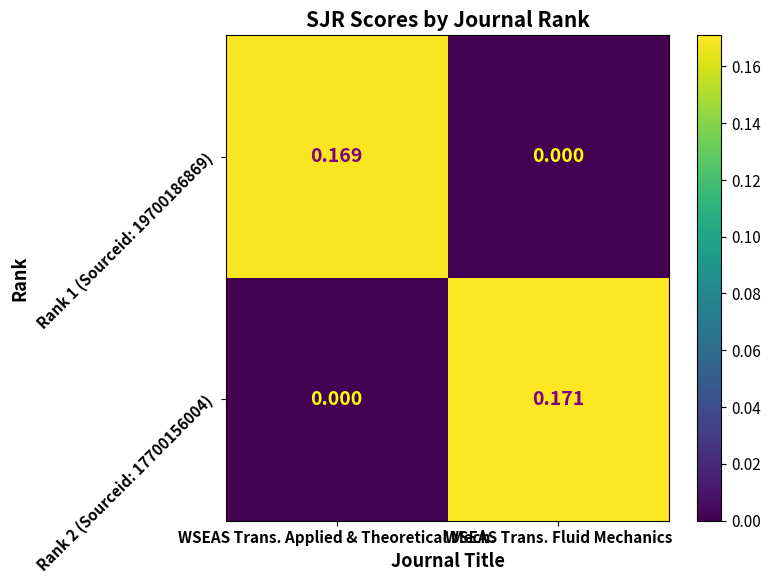

At which category is the sum across all series the highest?

WSEAS Trans. Fluid Mechanics